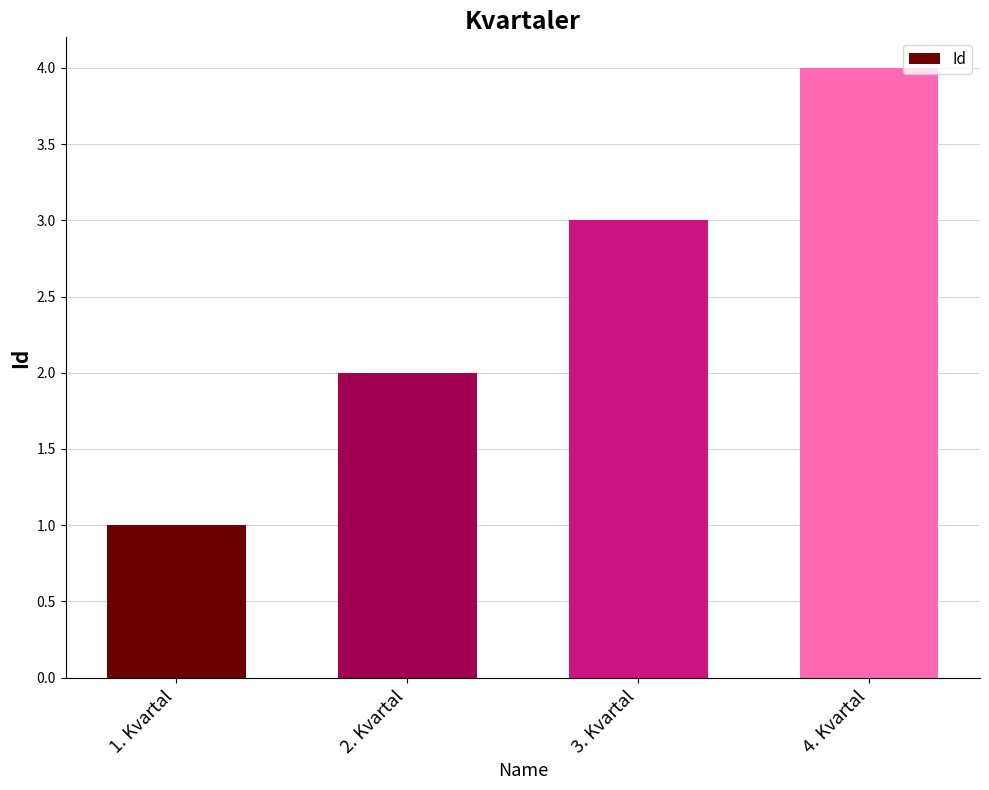

What is the sum of the values at 1. Kvartal and 4. Kvartal?

5